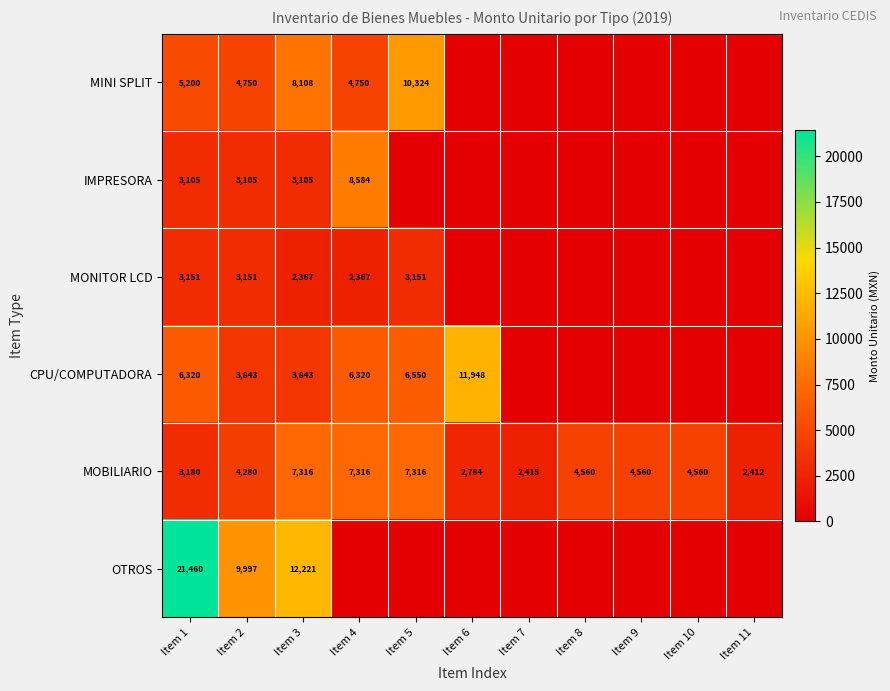

The value of MOBILIARIO at Item 9 is 4560. True or false?

True